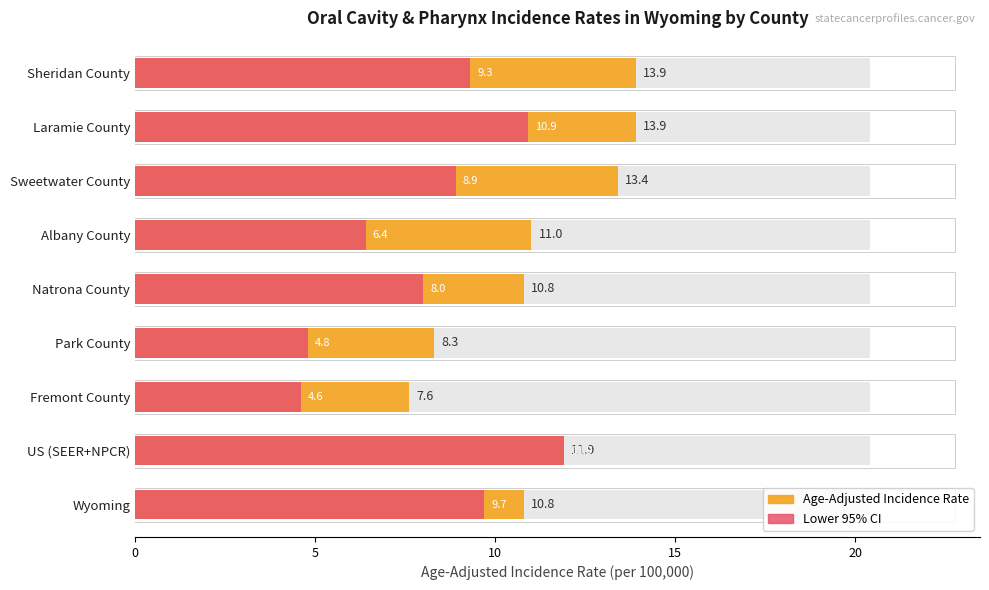

How many data points does each series have?

9